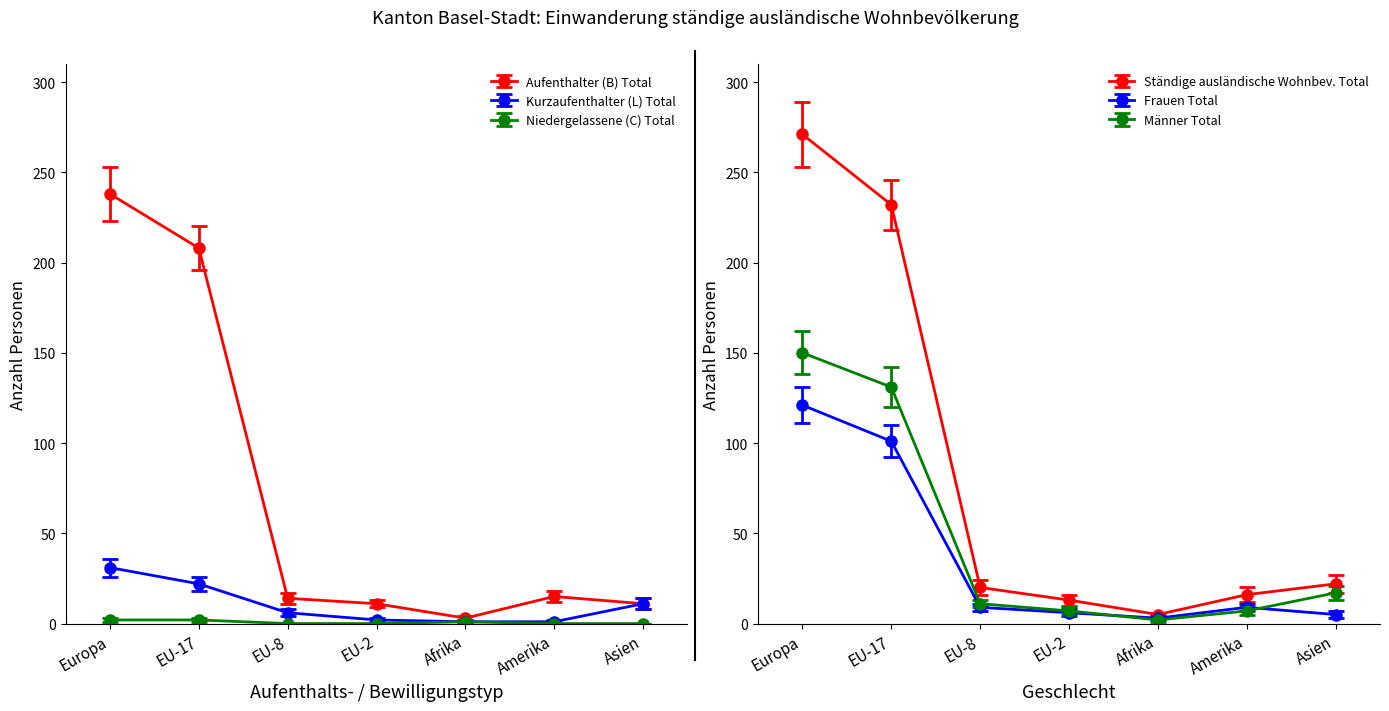

At which label does Ständige ausländische Wohnbev. Total first exceed 20?

Europa